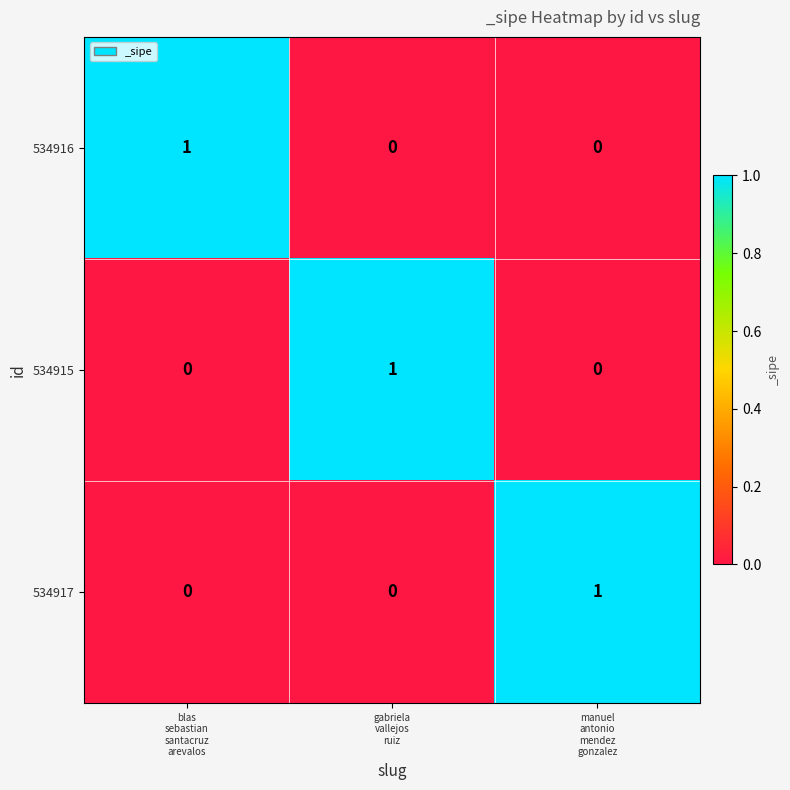

At how many categories does at least one series exceed 0?

3